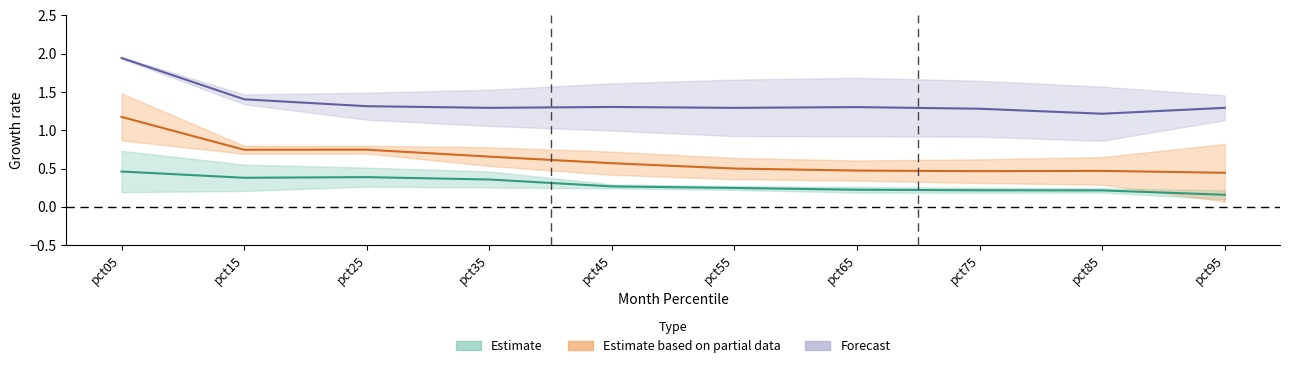

Between pct75 and pct05, which is larger?

pct05